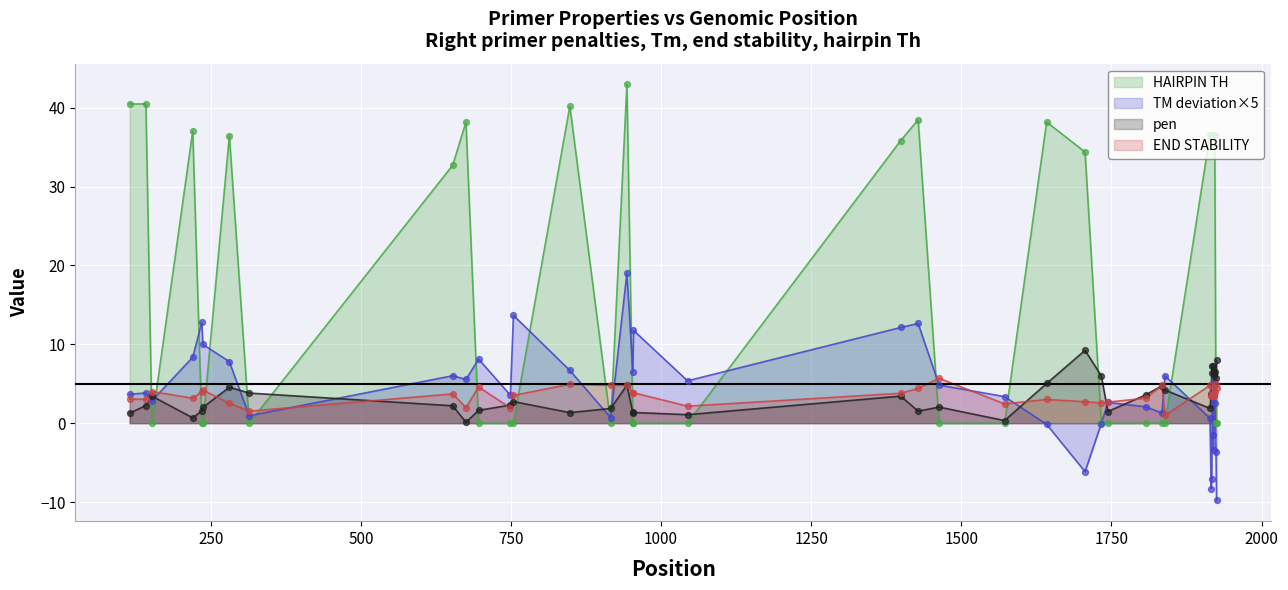

Which series has the largest total across all categories?

HAIRPIN TH